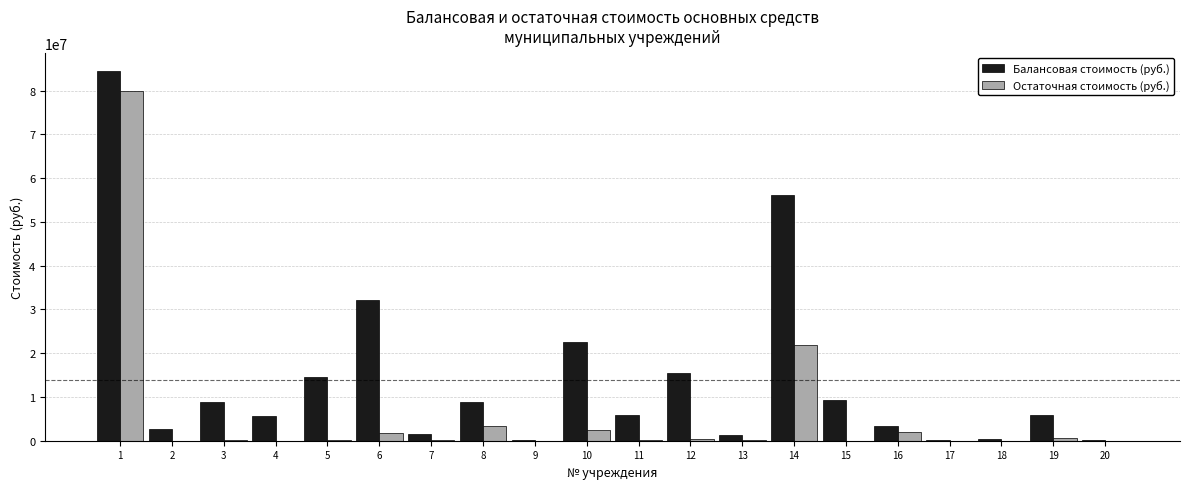

What is the maximum value for Балансовая стоимость (руб.)?

84420525.3